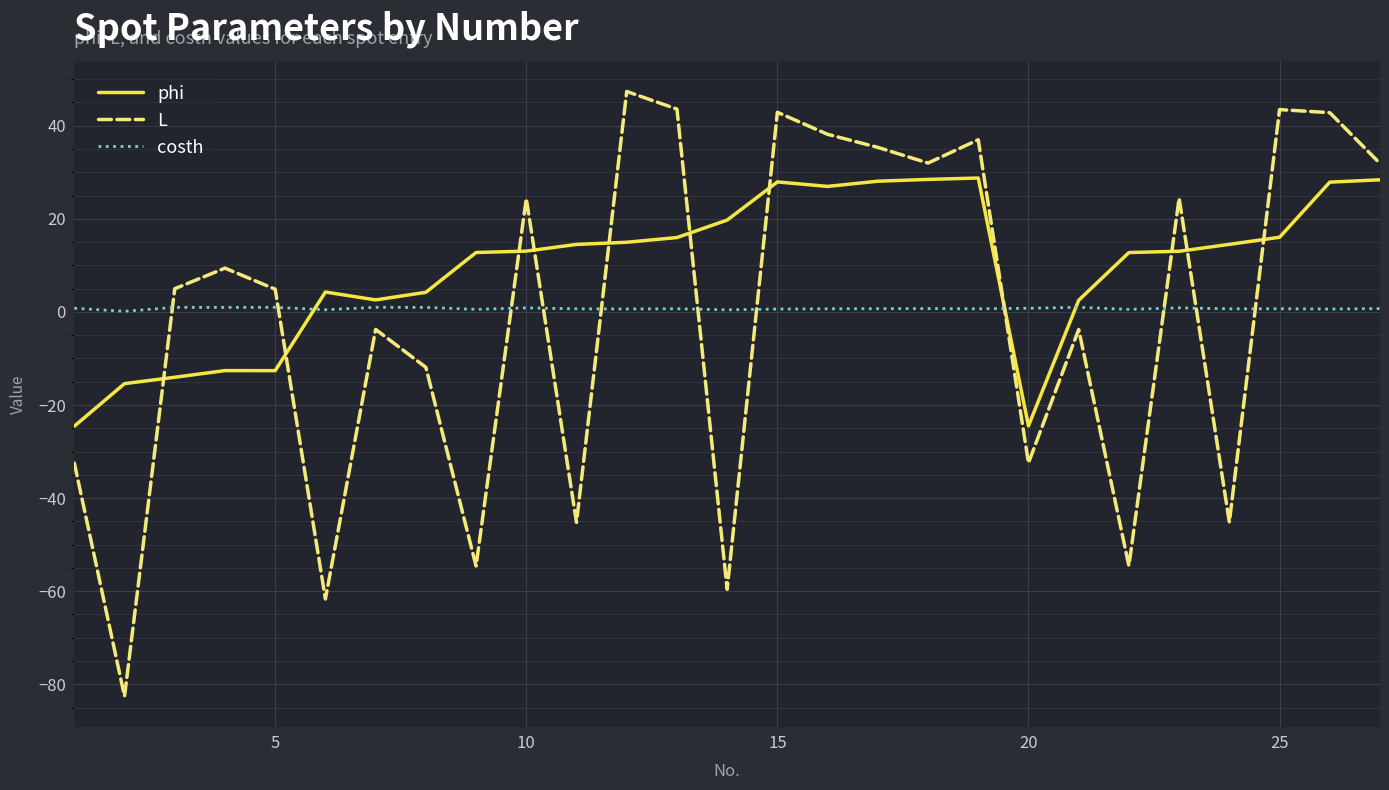

Which series ends up on top after the final intersection of phi and L?

L